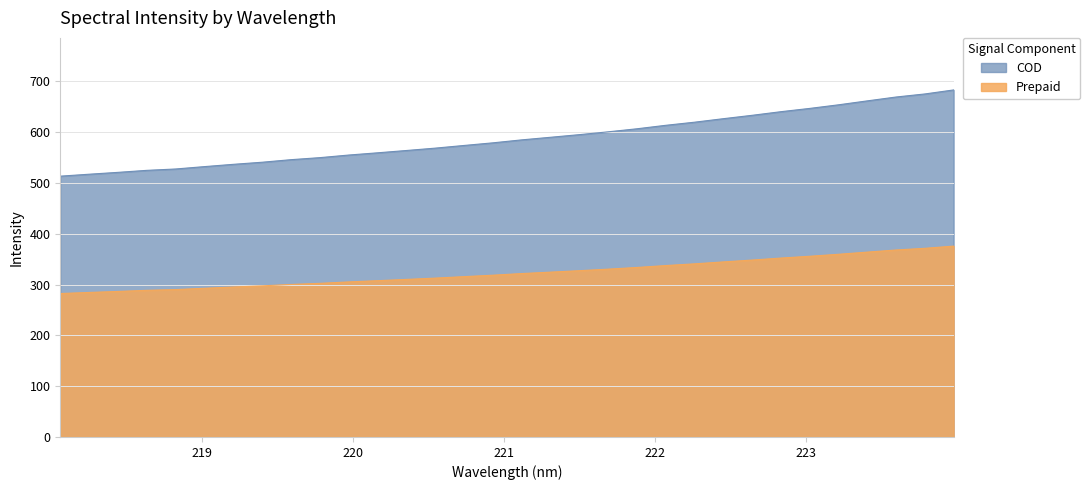

Between 220.5444 and 221.6902, which is larger?

221.6902